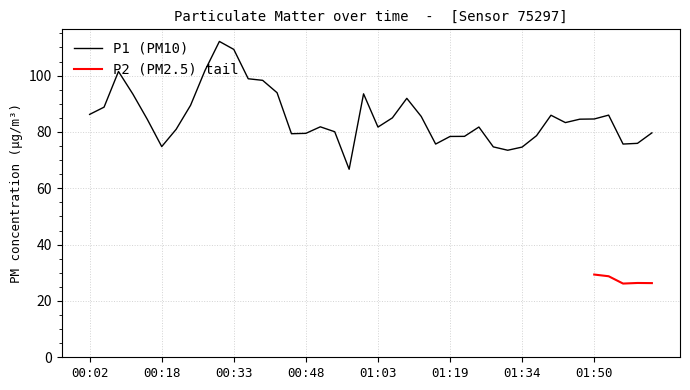

Where is the first local minimum?

00:18